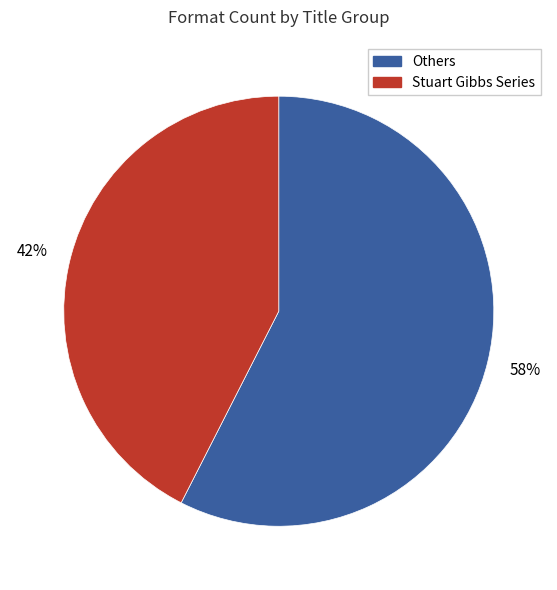

Is there any slice that represents more than half of the pie?

Yes